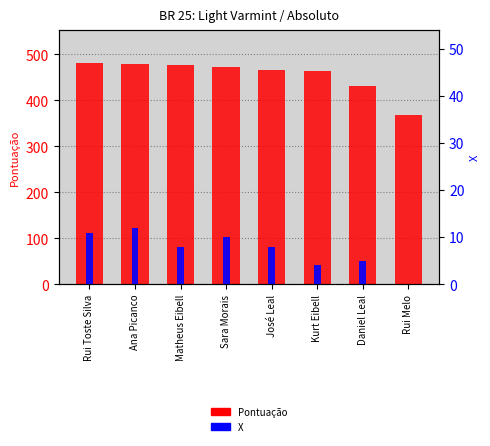

What position from the right is Sara Morais?

5